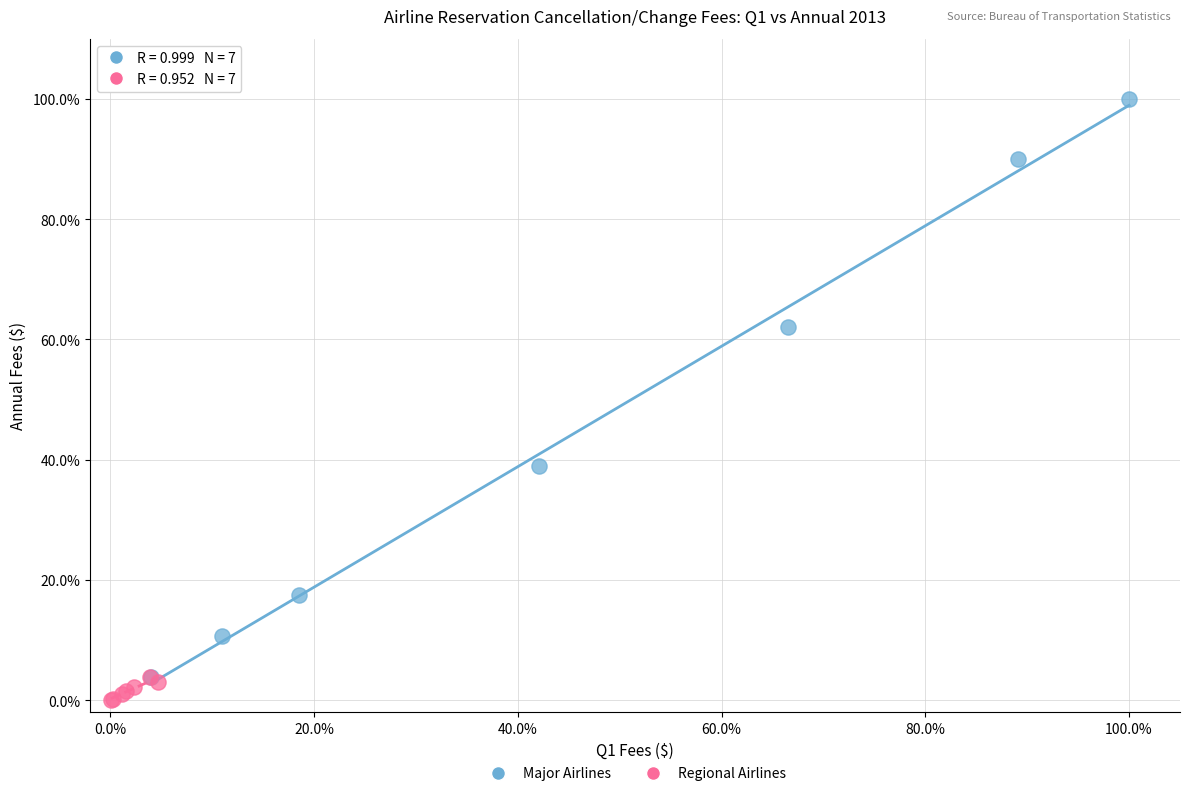

Which series has the largest Y range (max minus min)?

Major Airlines